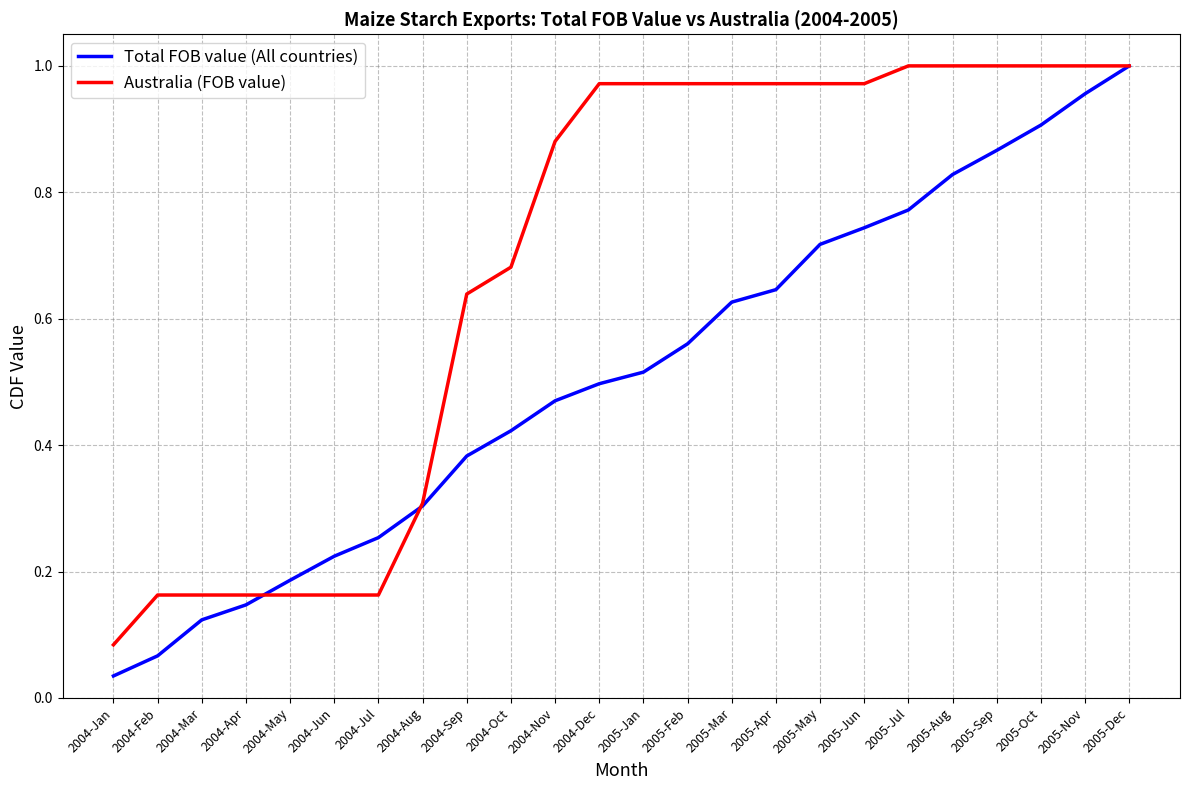

At which category is the sum across all series the highest?

2005-Dec